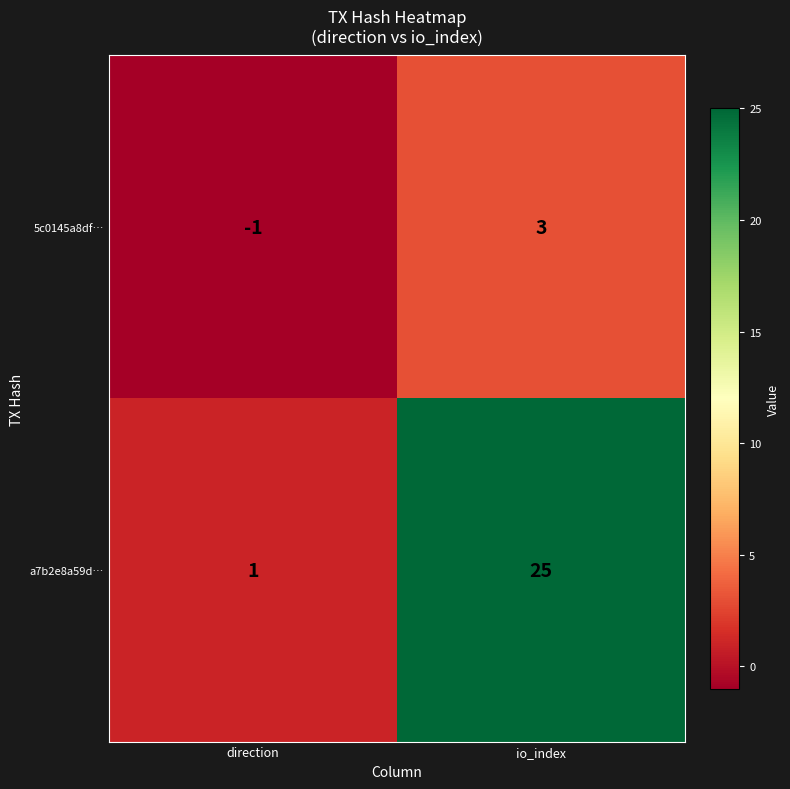

What is the difference between the maximum and minimum values in the 5c0145a8df… series?

4